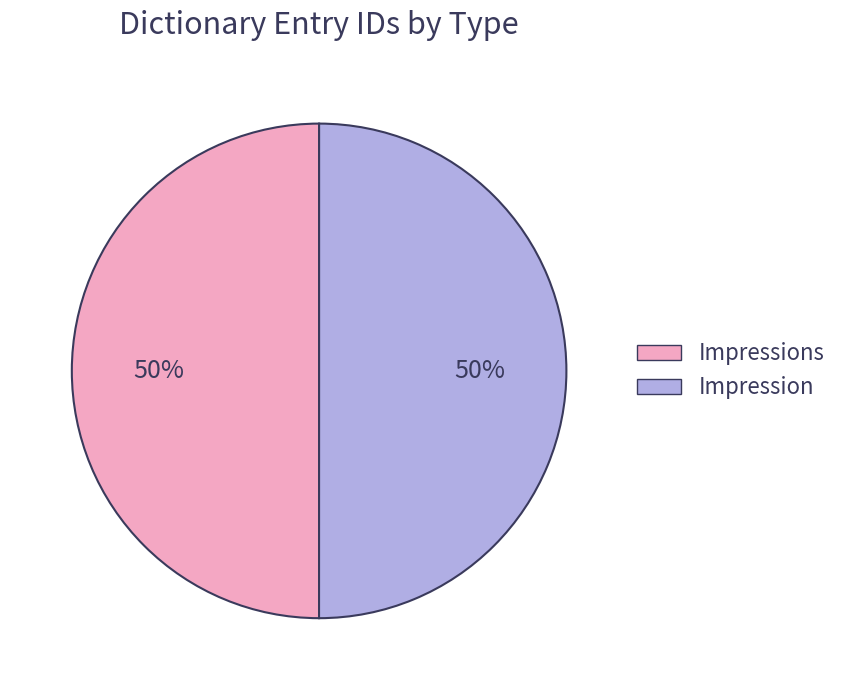

To the nearest percent, what is the average slice percentage?

50%